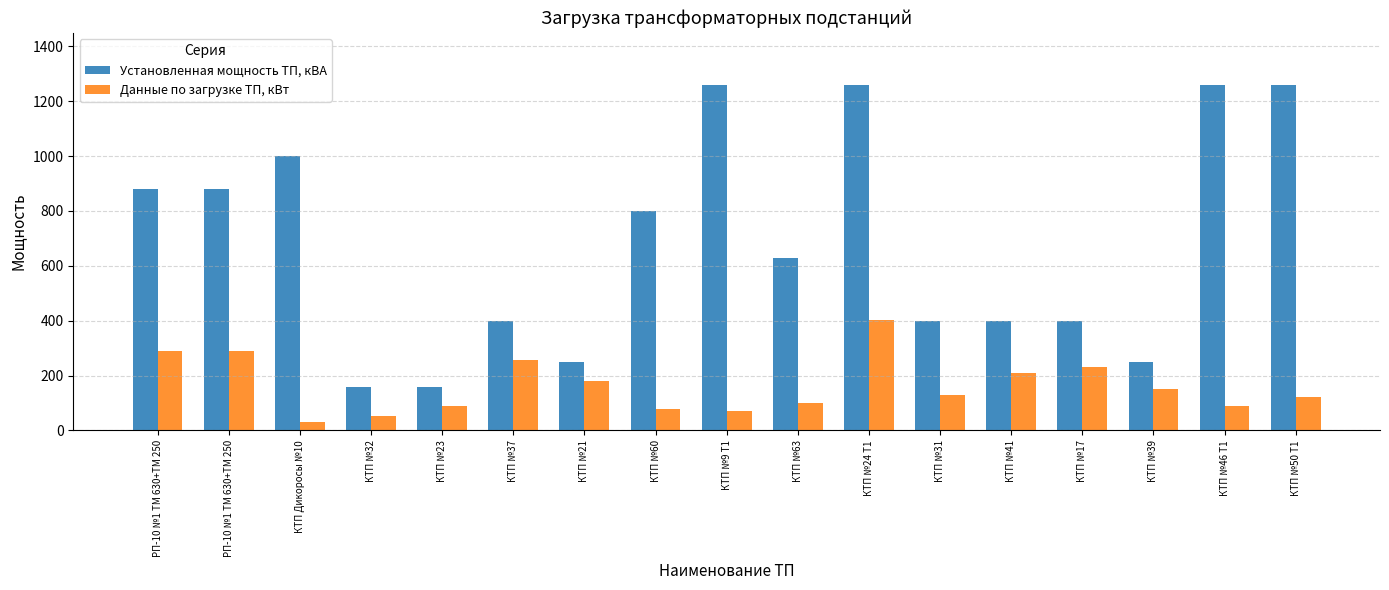

What is the sum of the Данные по загрузке ТП, кВт values at КТП №9 Т1 and КТП №60?

150.5